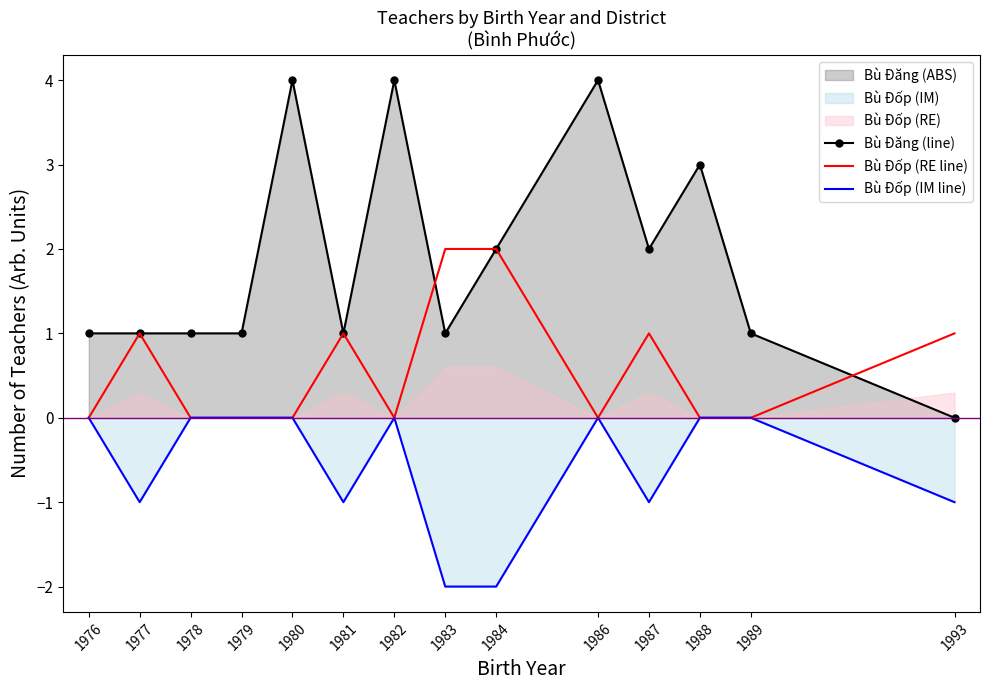

What is the average value of the Bù Đốp (RE line) series?

1